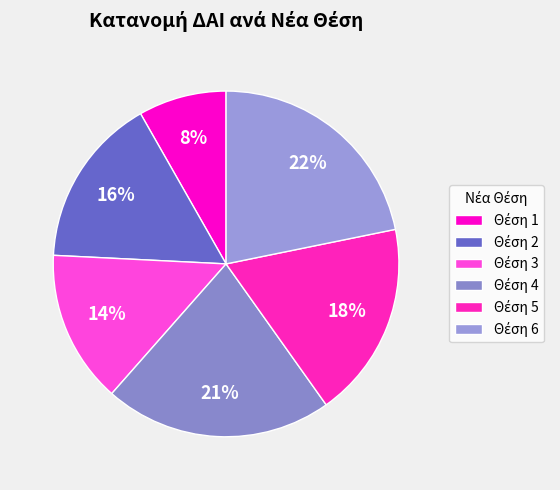

Does any single category account for the majority?

No